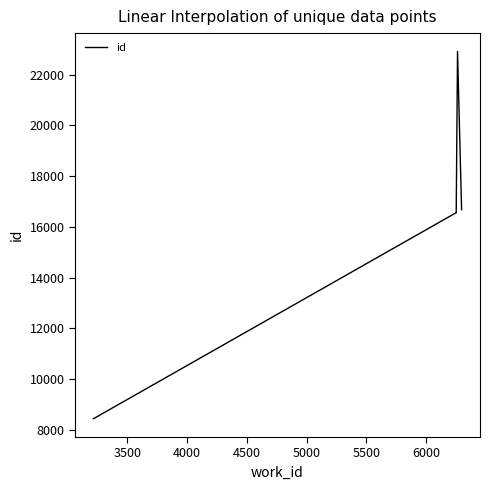

What is the difference between the maximum and minimum values?

14465